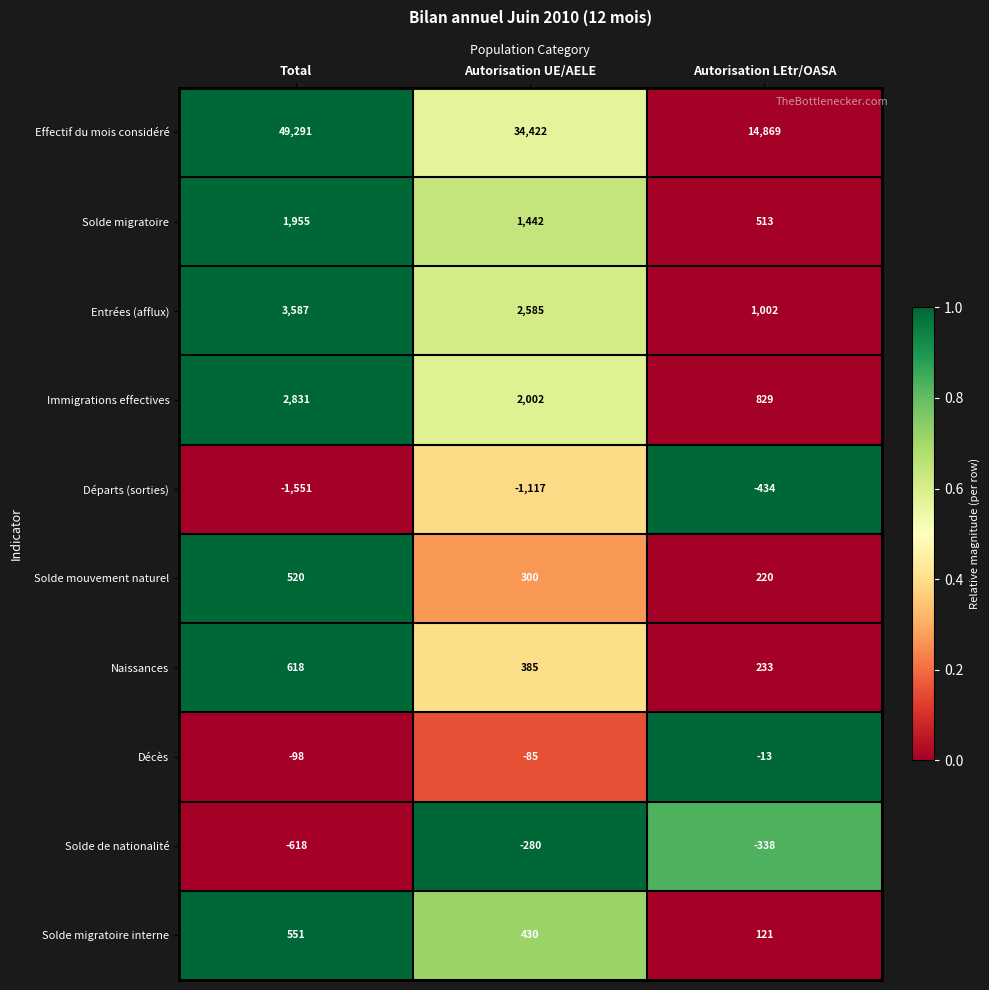

Reading left to right, list all the values displayed in this chart.

Effectif du mois considéré: Total=49291	Autorisation UE/AELE=34422	Autorisation LEtr/OASA=14869
Solde migratoire: Total=1955	Autorisation UE/AELE=1442	Autorisation LEtr/OASA=513
Entrées (afflux): Total=3587	Autorisation UE/AELE=2585	Autorisation LEtr/OASA=1002
Immigrations effectives: Total=2831	Autorisation UE/AELE=2002	Autorisation LEtr/OASA=829
Départs (sorties): Total=-1551	Autorisation UE/AELE=-1117	Autorisation LEtr/OASA=-434
Solde mouvement naturel: Total=520	Autorisation UE/AELE=300	Autorisation LEtr/OASA=220
Naissances: Total=618	Autorisation UE/AELE=385	Autorisation LEtr/OASA=233
Décès: Total=-98	Autorisation UE/AELE=-85	Autorisation LEtr/OASA=-13
Solde de nationalité: Total=-618	Autorisation UE/AELE=-280	Autorisation LEtr/OASA=-338
Solde migratoire interne: Total=551	Autorisation UE/AELE=430	Autorisation LEtr/OASA=121